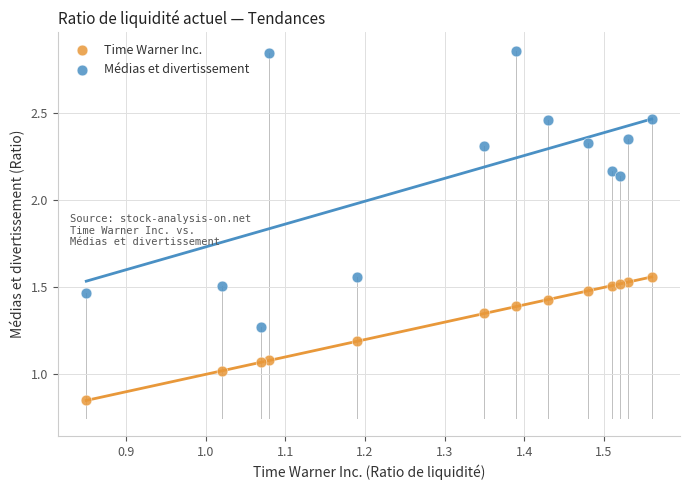

Which series has the largest Y range (max minus min)?

Médias et divertissement